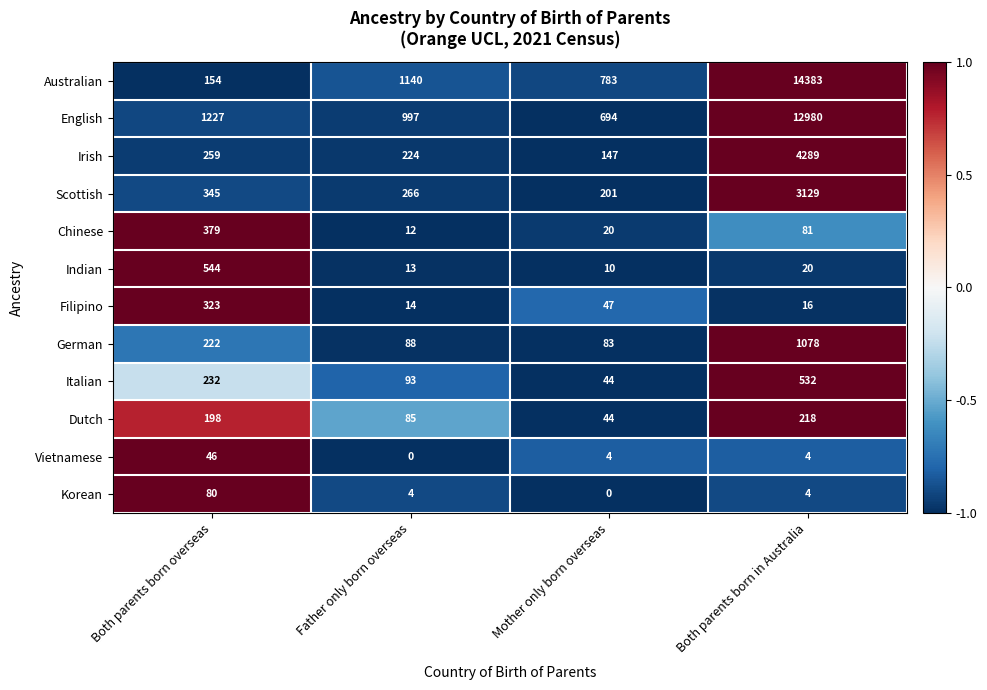

What is the sum of all Chinese values?

492